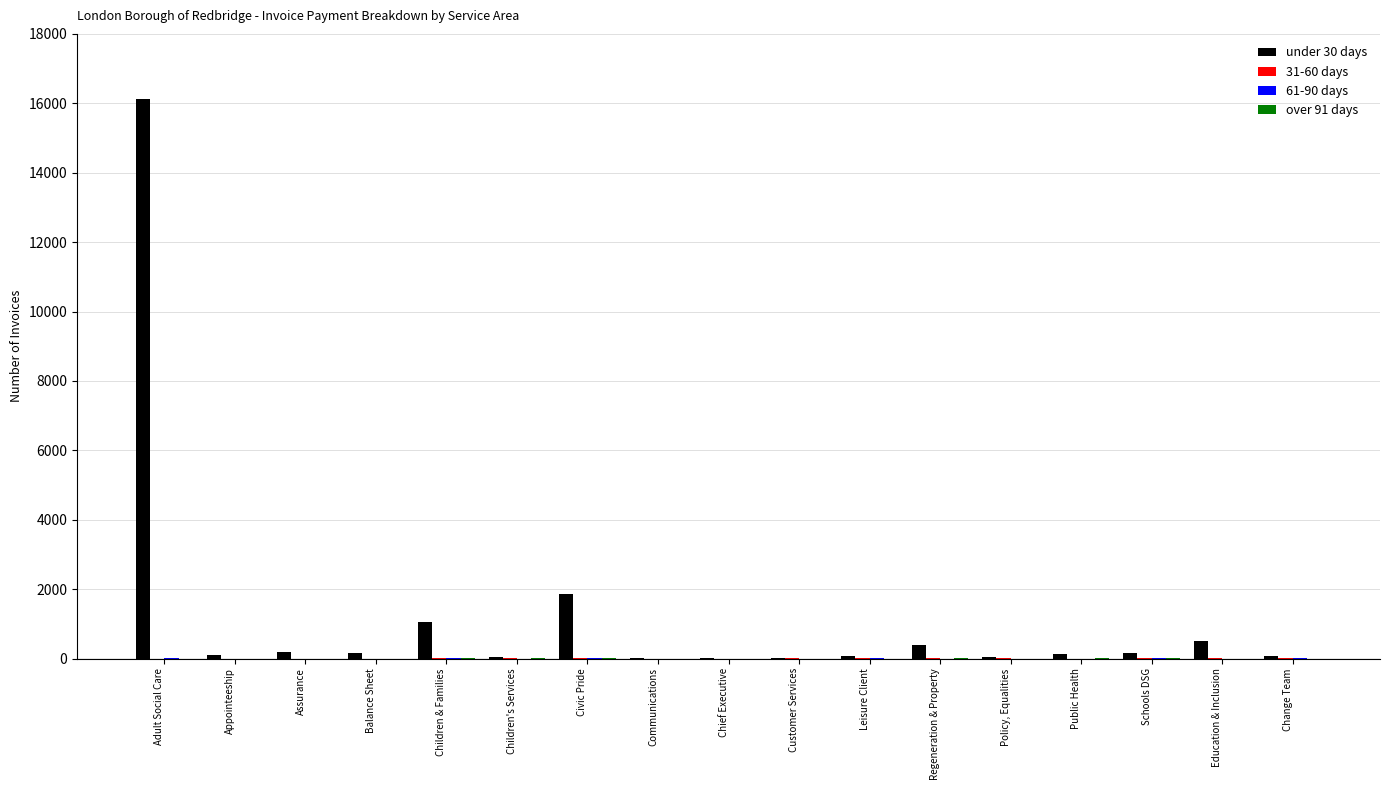

What is the greatest value displayed?

16111